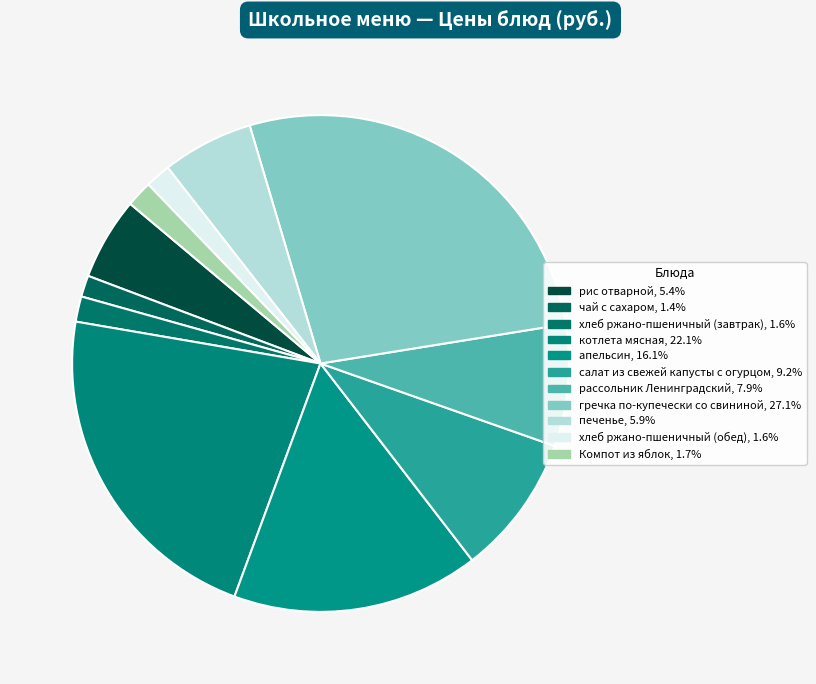

The апельсин slice represents 4% of the pie. True or false?

False